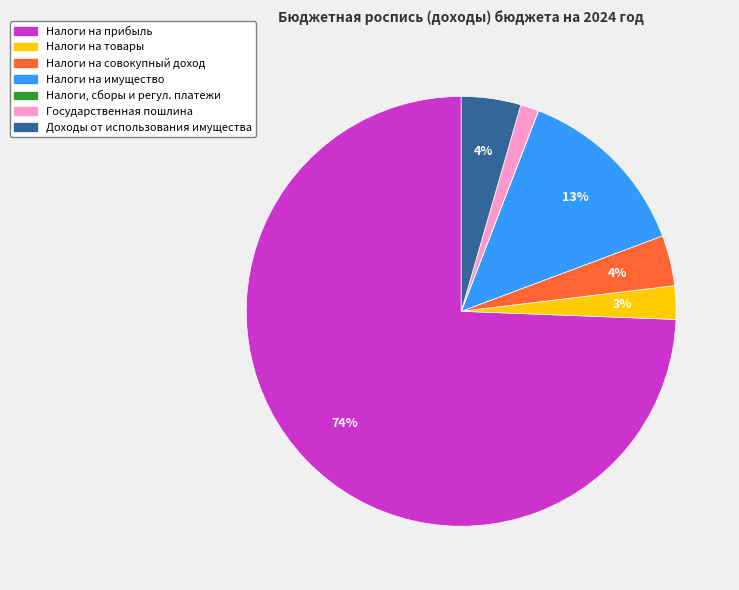

To the nearest percent, what is the average slice percentage?

14%